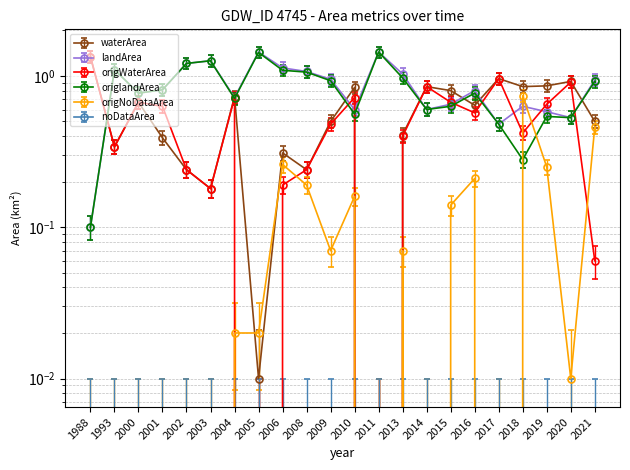

What is the difference between the maximum and second lowest values in the landArea series?

1.0